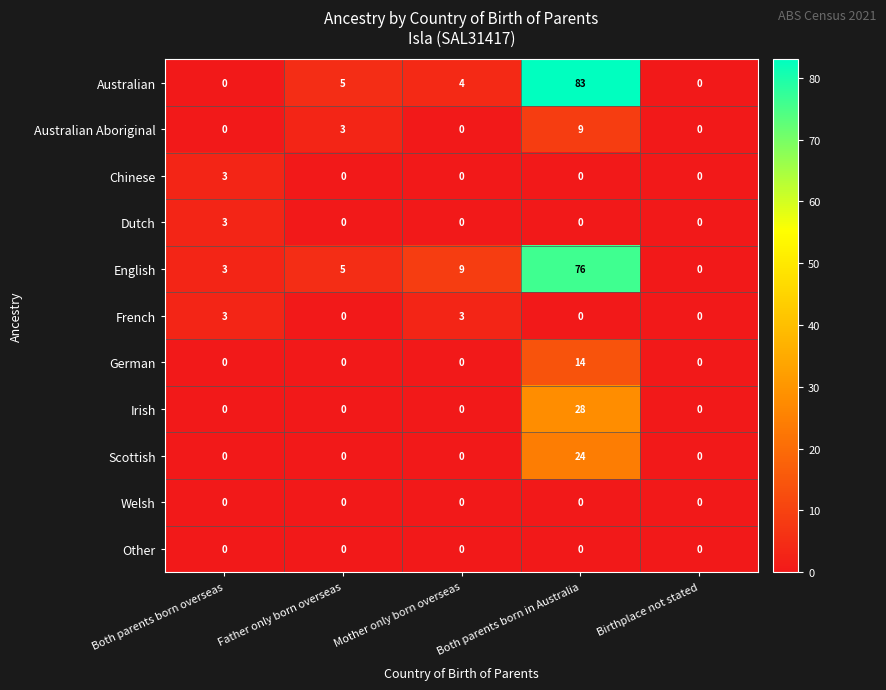

Between Father only born overseas and Both parents born in Australia, which series saw the biggest shift?

Australian